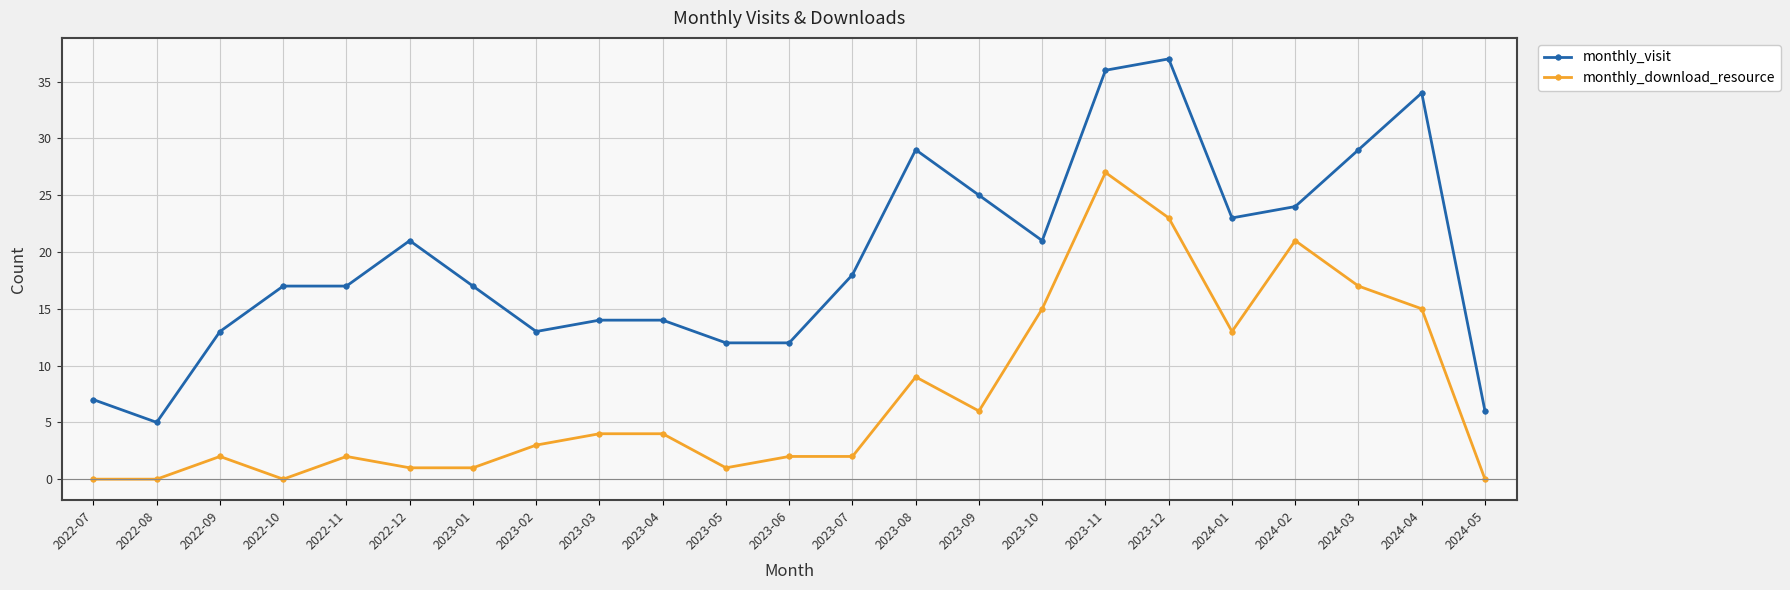

List the series in order of their peak value, lowest first.

monthly_download_resource, monthly_visit